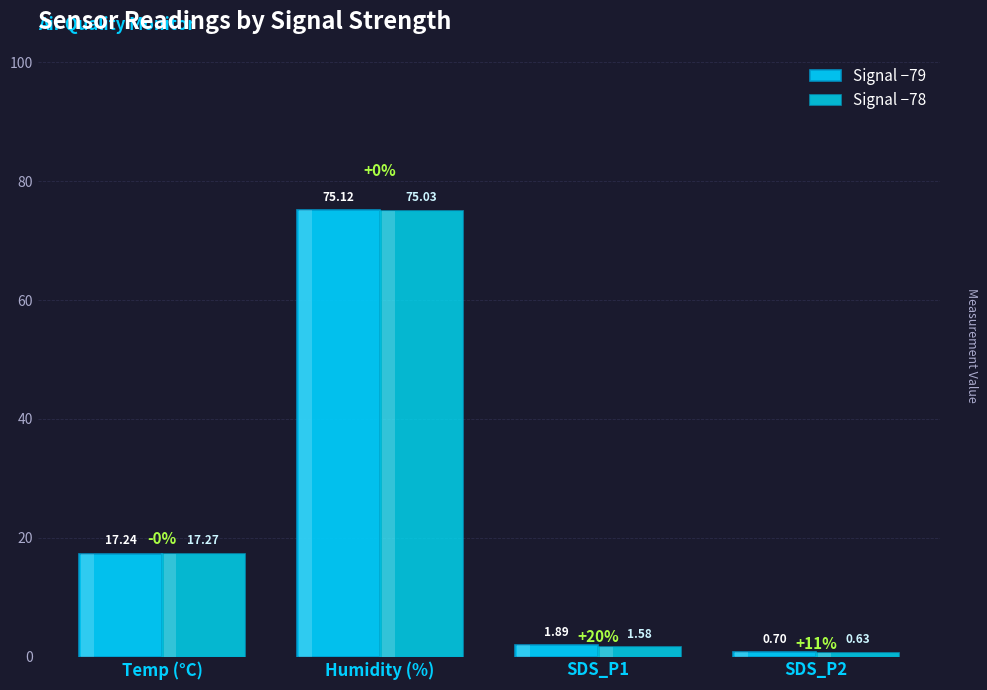

Rank the series at Temp (°C) from lowest to highest value.

Signal −79, Signal −78